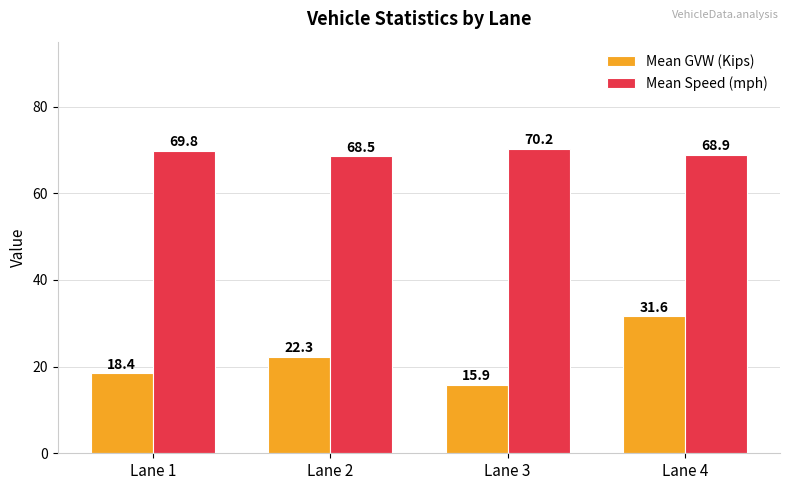

Which series changed the most between Lane 1 and Lane 4?

Mean GVW (Kips)